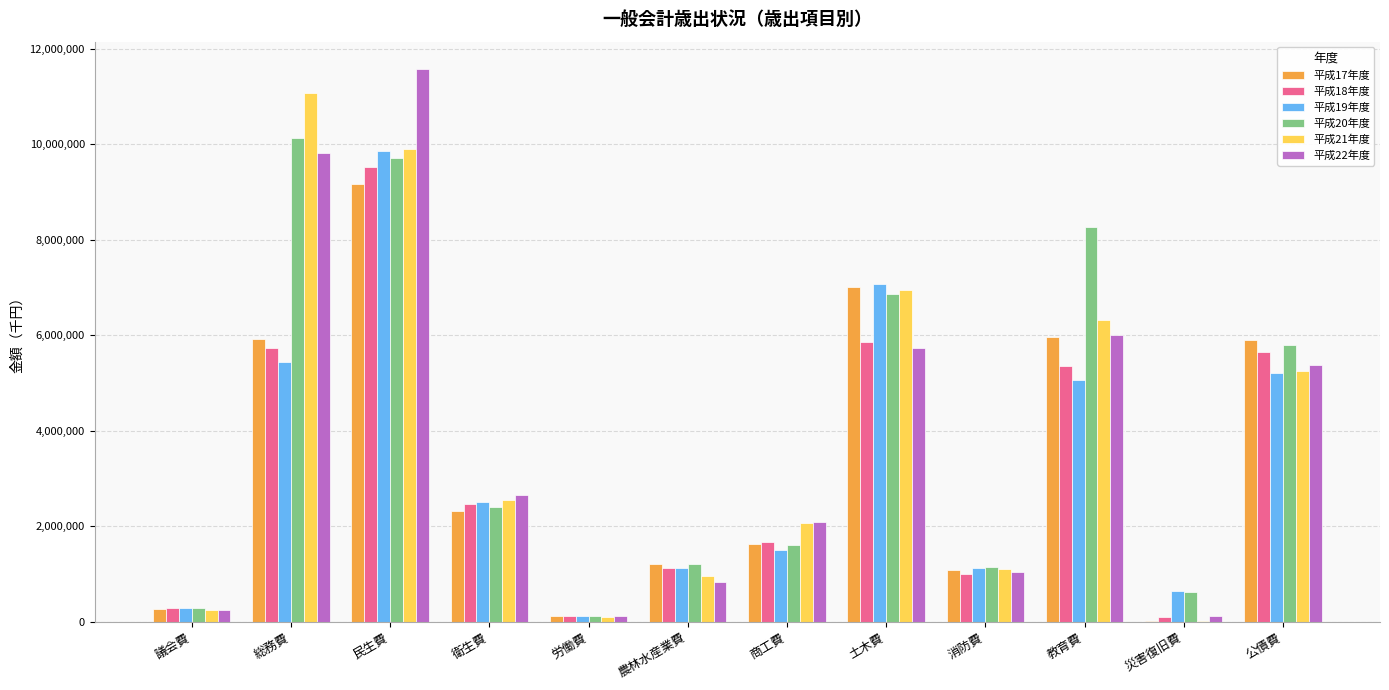

Is the value of 平成22年度 at 農林水産業費 greater than the value of 平成18年度 at 民生費?

No